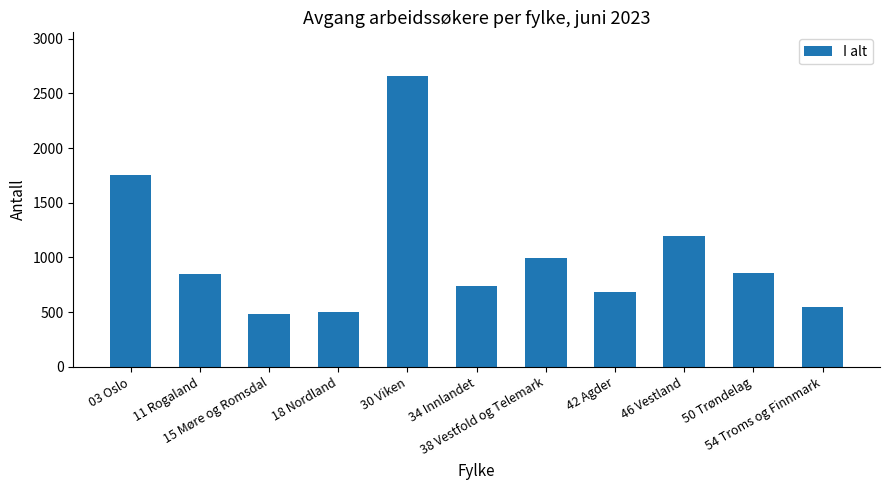

What is the difference between the maximum and minimum values?

2177